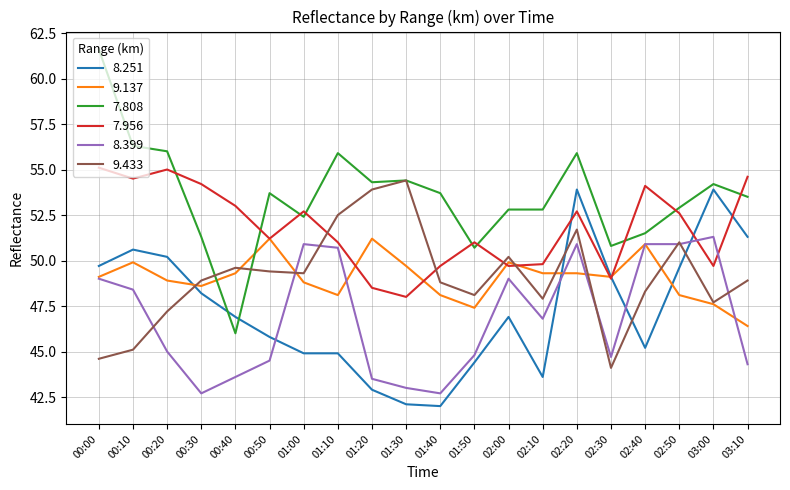

What is the difference between the maximum and minimum values in the 8.251 series?

11.9